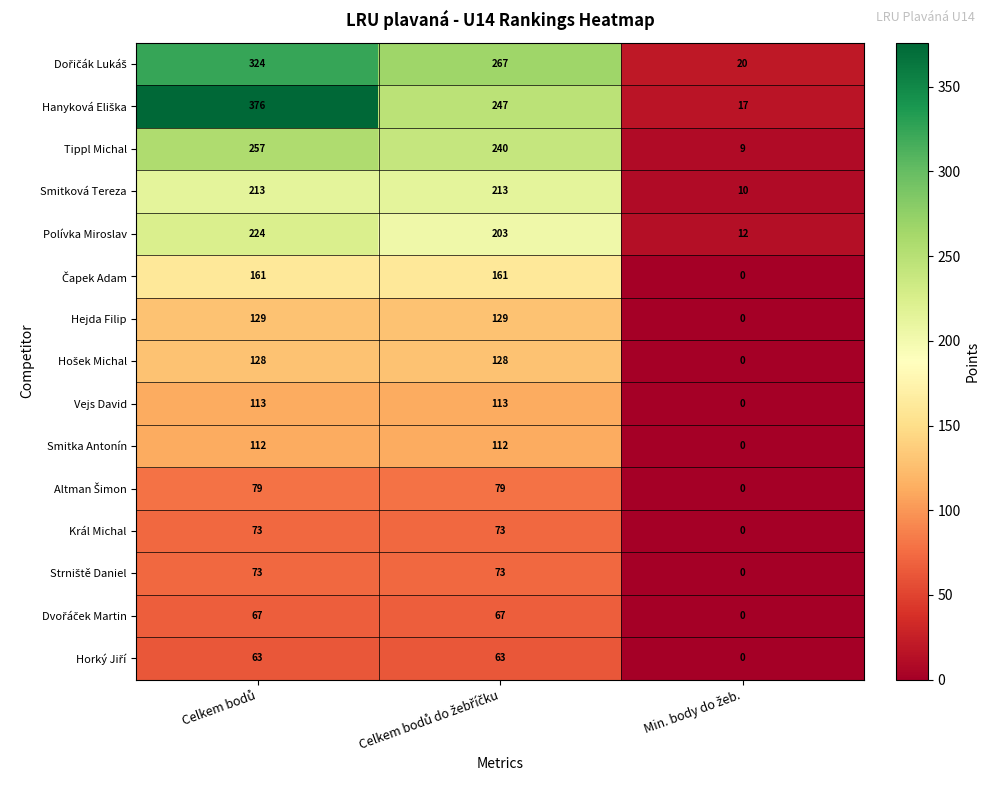

How many Hejda Filip values are between 0 and 129?

3